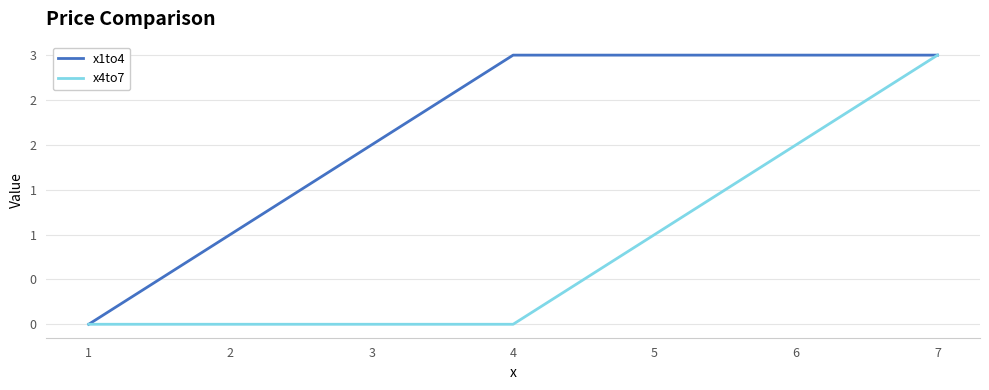

At which label does x4to7 reach its peak?

7